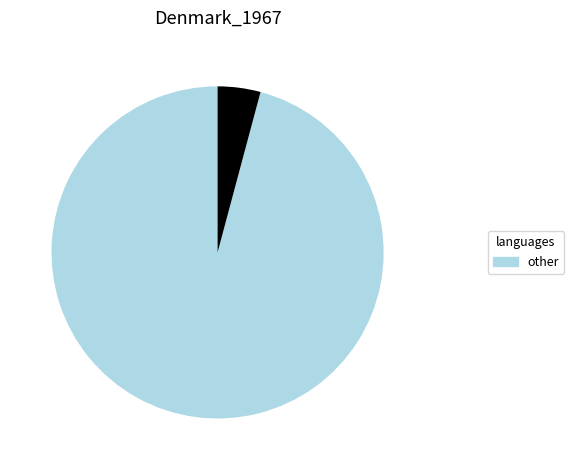

Is there a majority slice in this chart?

Yes